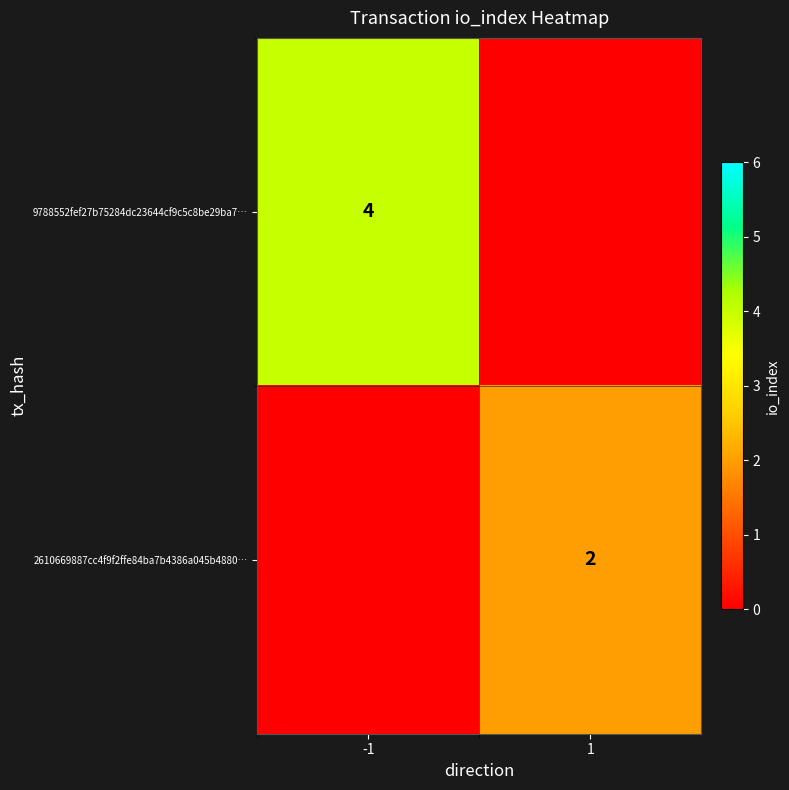

Is it true that 2610669887cc4f9f2ffe84ba7b4386a045b4880… equals 3 at 1?

False